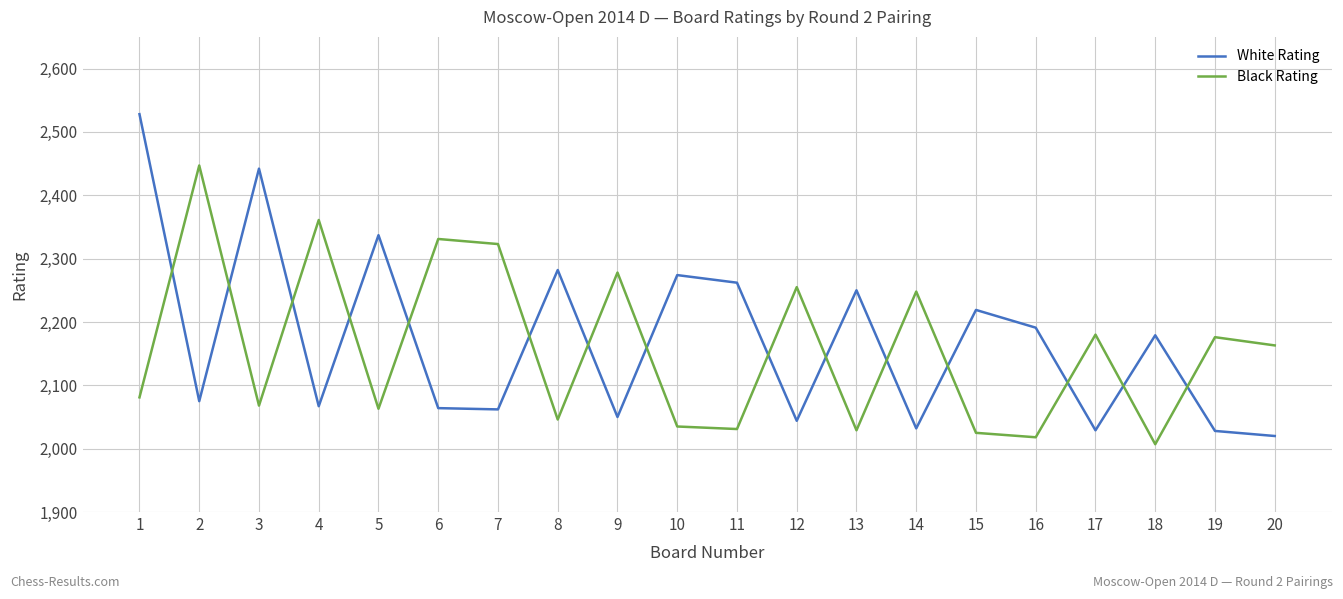

Is it true that White Rating equals 3466 at 20?

False